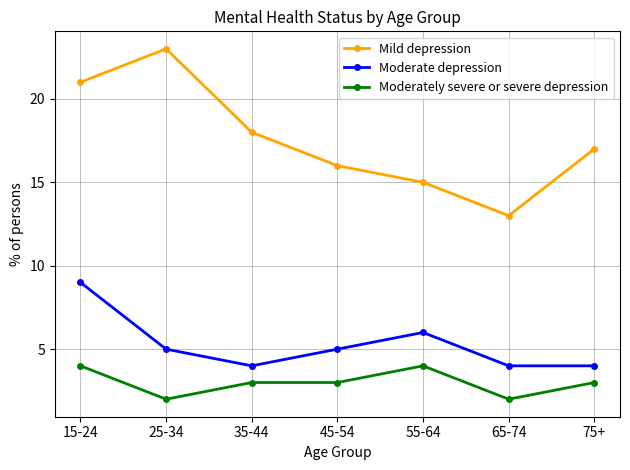

Rank the series at 15-24 from lowest to highest value.

Moderately severe or severe depression, Moderate depression, Mild depression